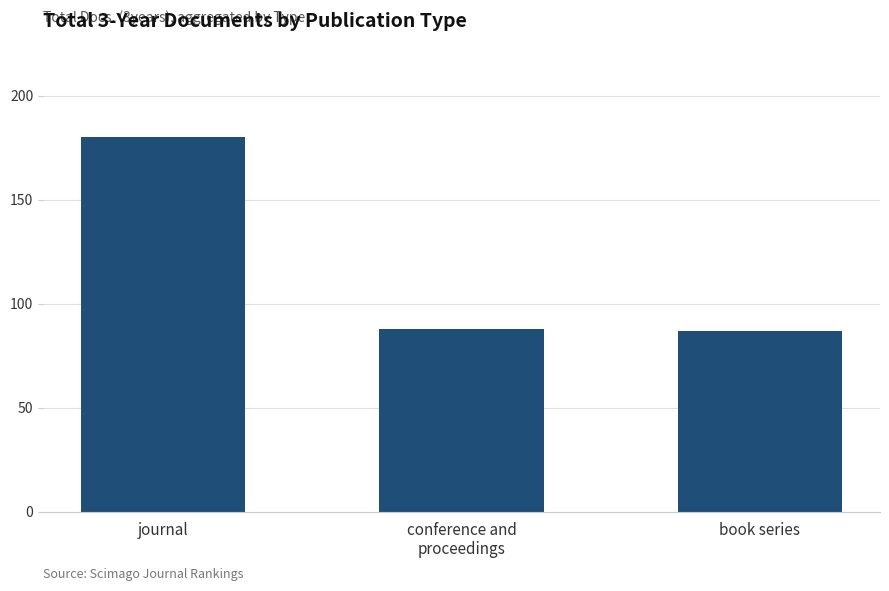

How many bars are there in total?

3